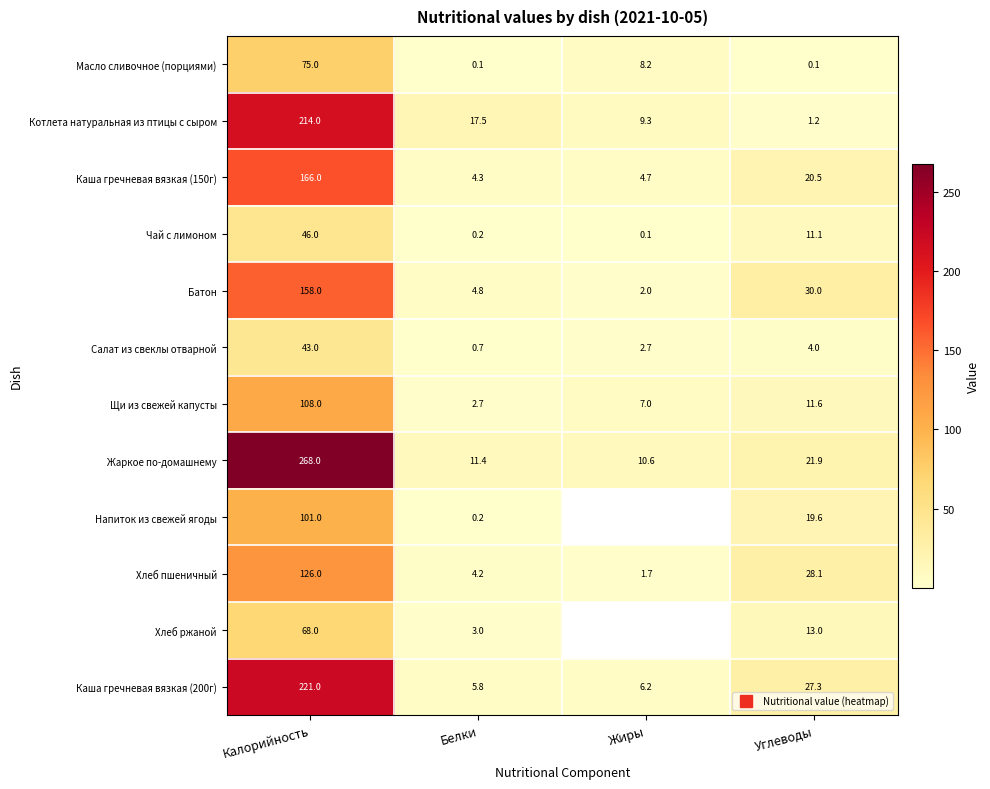

At how many categories does at least one series exceed 11?

3